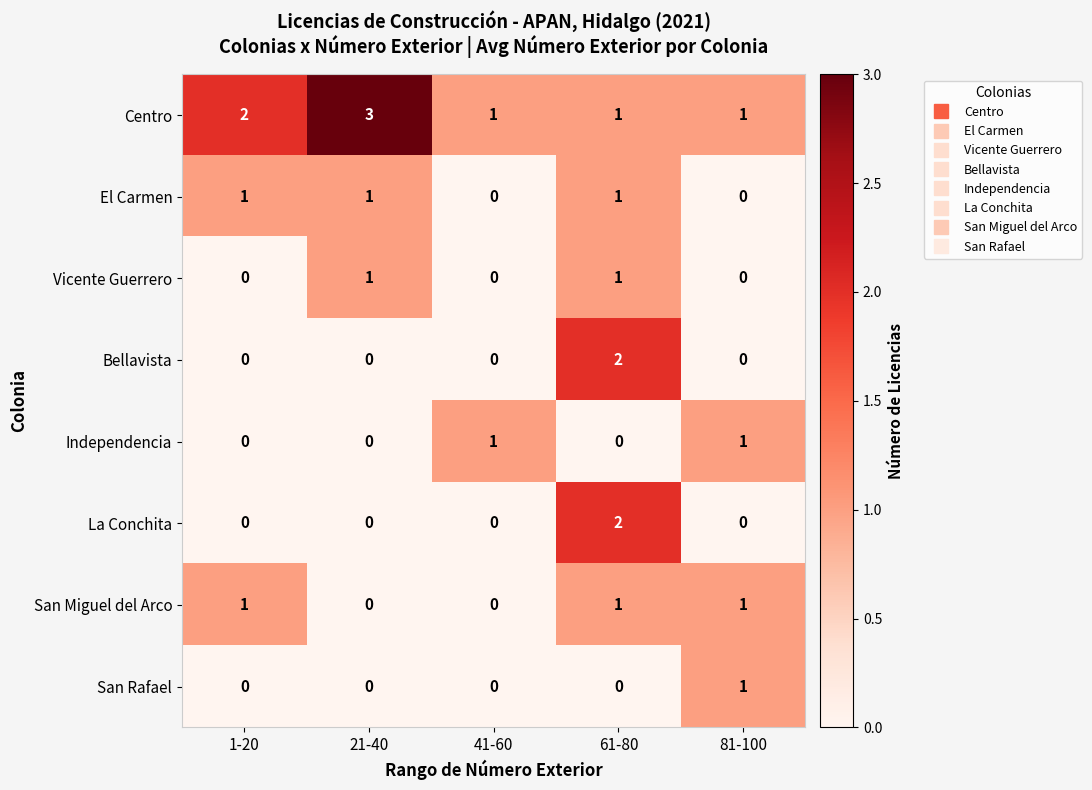

Is it true that El Carmen equals 2 at 1-20?

False